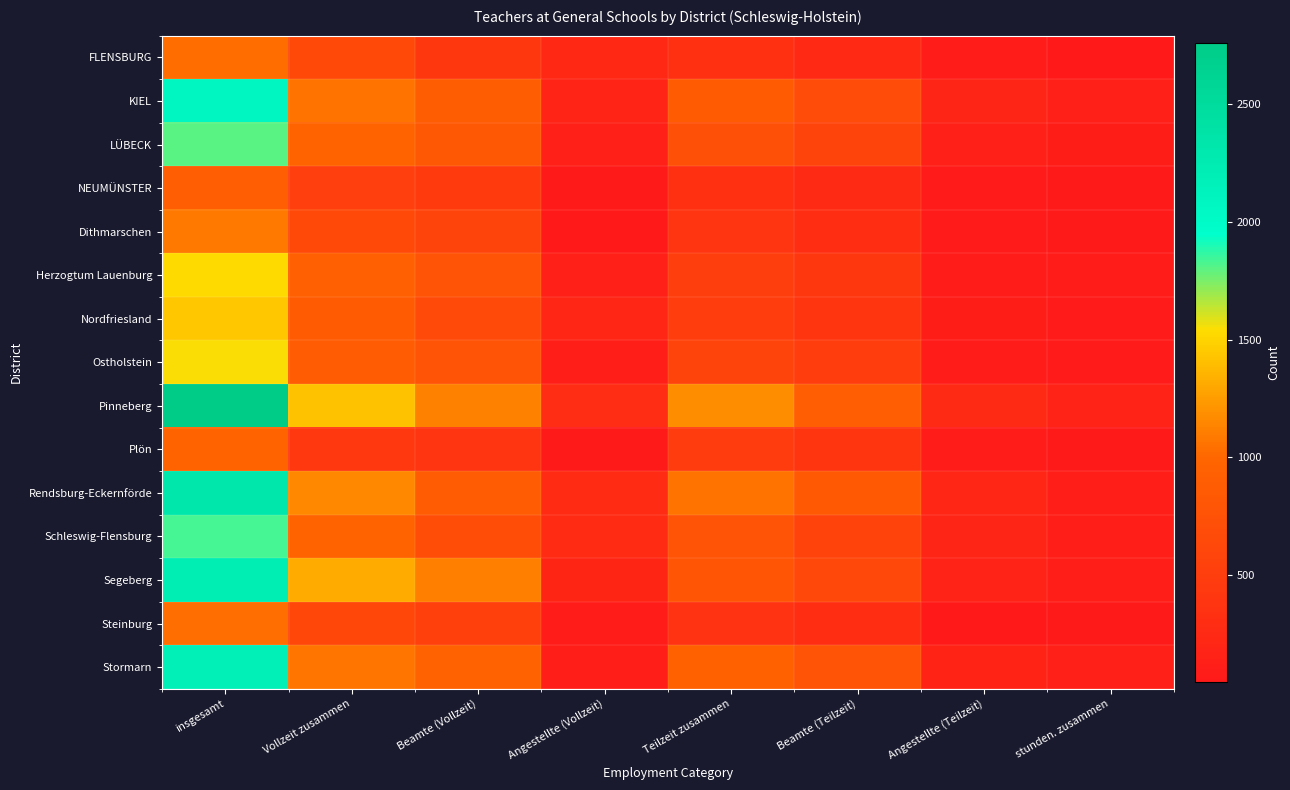

Count the number of categories in the chart.

8